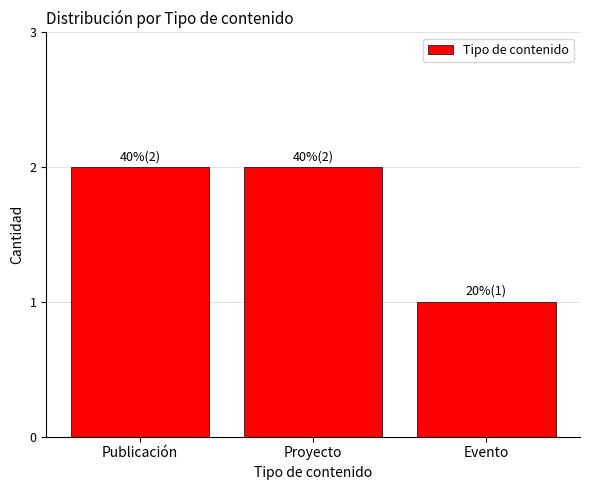

Count the number of data series in this chart.

1